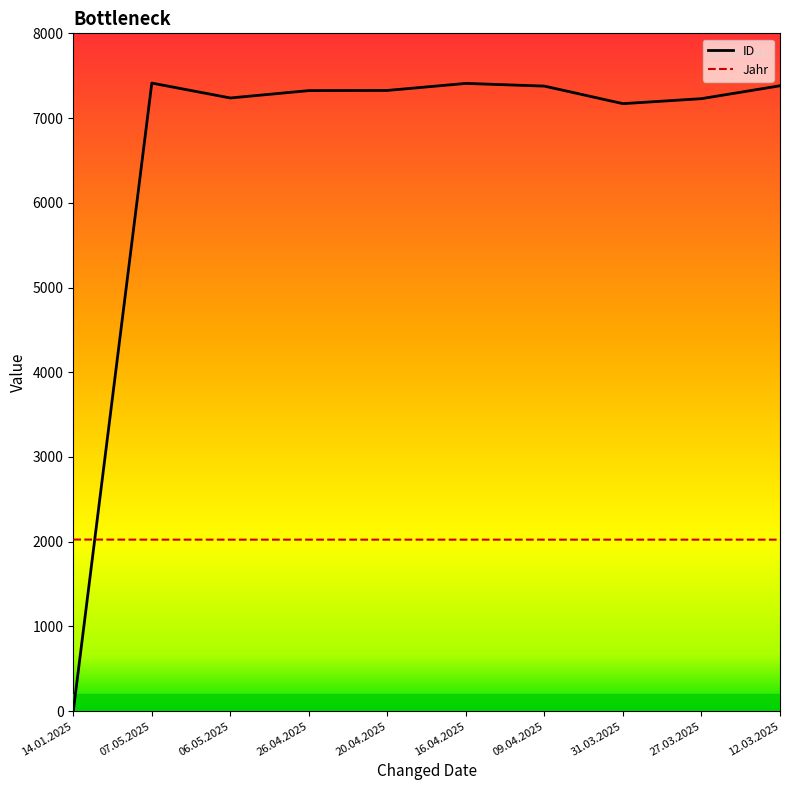

True or false: ID has a value of 1704 at 07.05.2025.

False